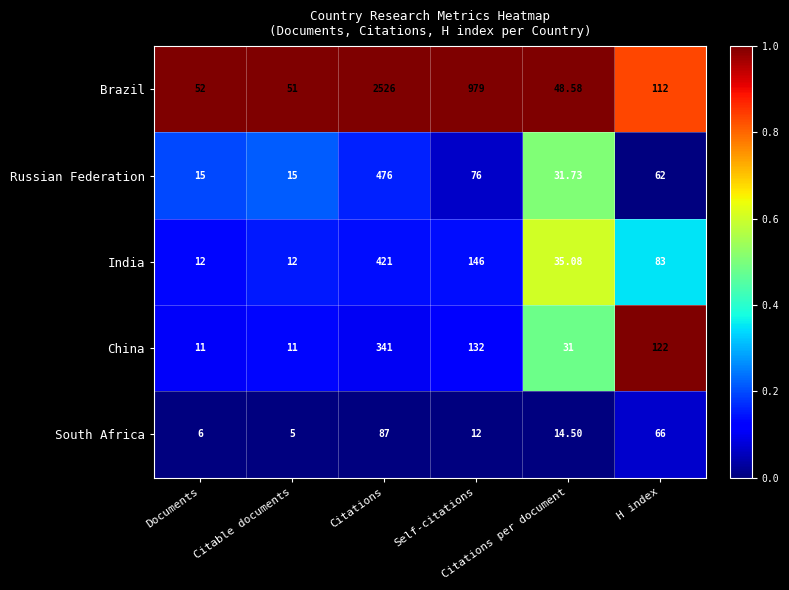

How many categories are shown in the chart?

6